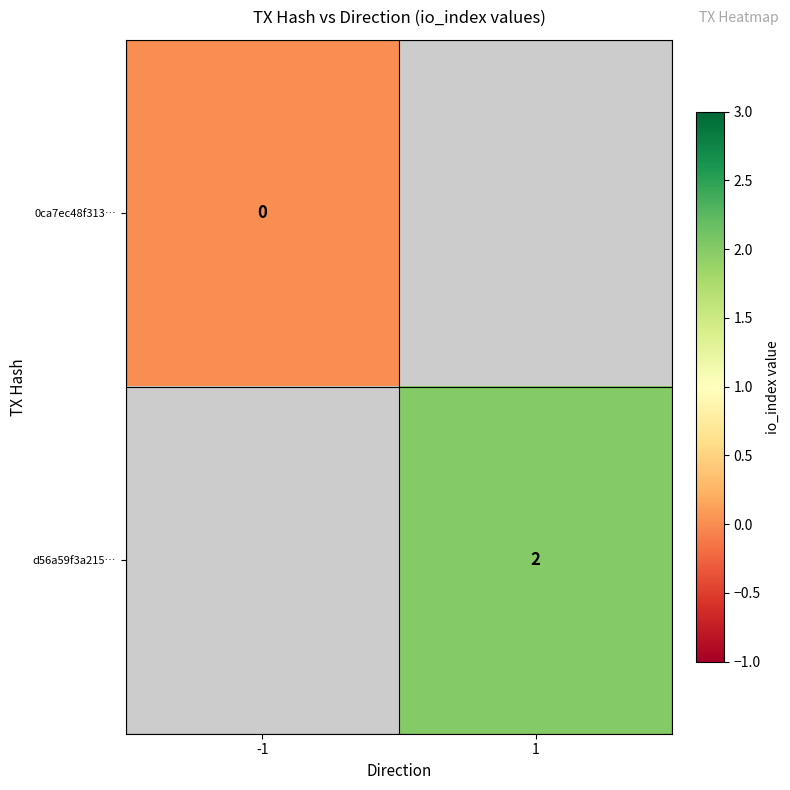

Between -1 and 1, which is larger?

1